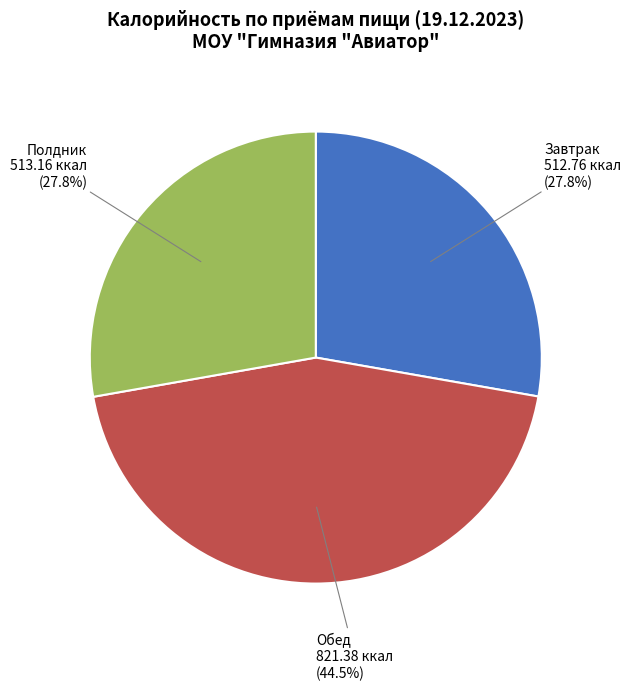

Which has a higher value, Завтрак or Обед?

Обед